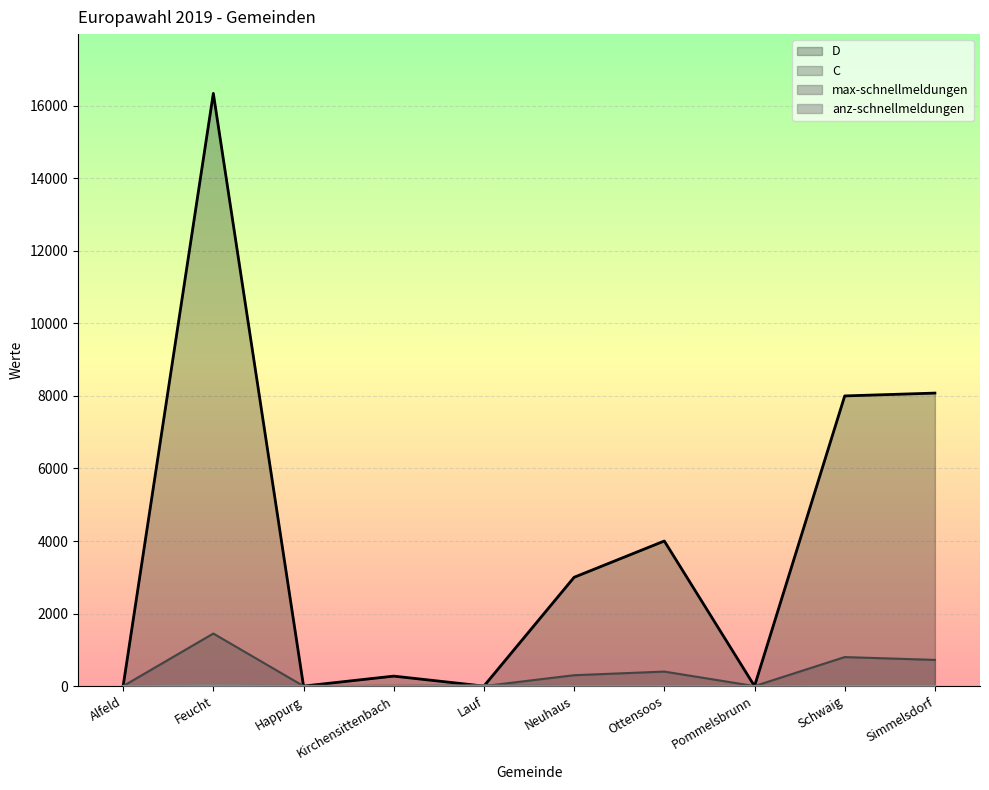

Which category has the lowest value in the D series?

Alfeld